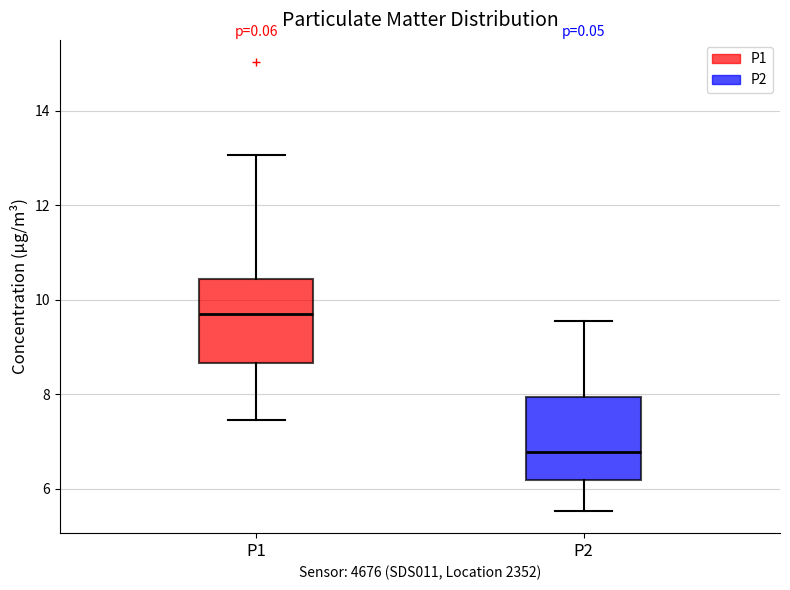

Which box's median line is the lowest?

P2